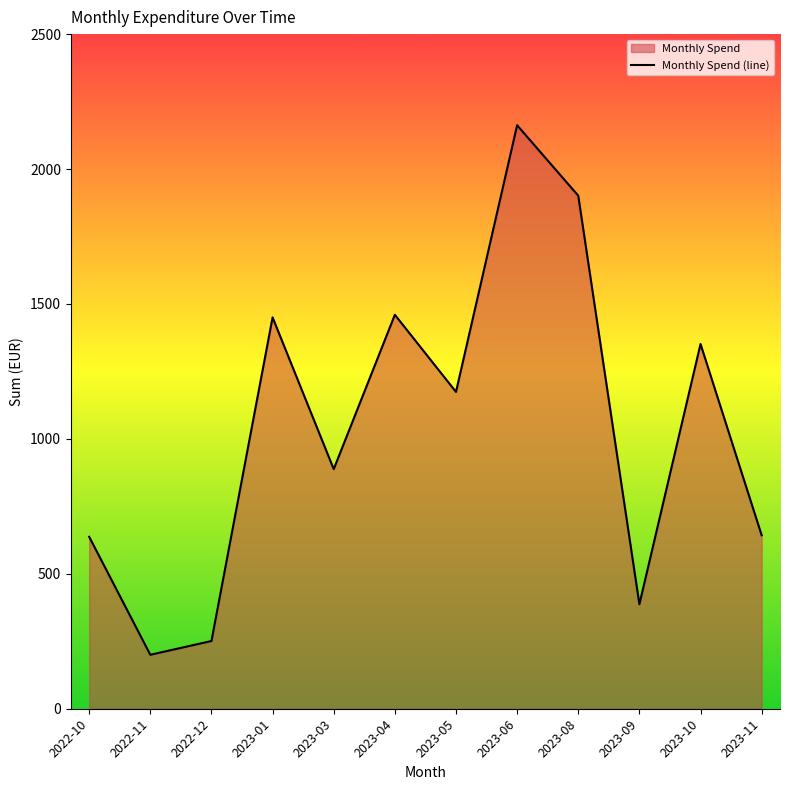

What is the value of the 12th point from the left?

642.8